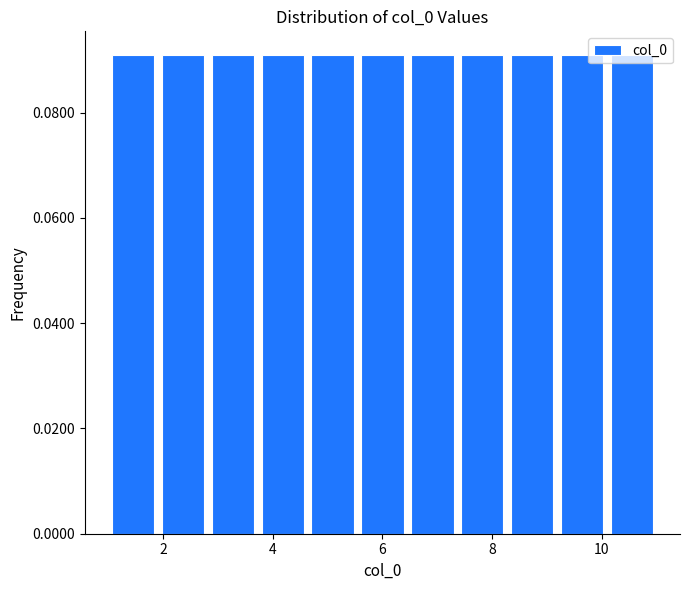

Reading left to right, list every bar in this chart as the range it spans on the x-axis followed by its height. Neither the bar edges nor the heights are printed on the chart, so give them approximately, as read against the axes.

1.0 to 2.0: 0.09
2.0 to 2.8: 0.09
2.8 to 3.8: 0.09
3.8 to 4.6: 0.09
4.6 to 5.6: 0.09
5.6 to 6.4: 0.09
6.4 to 7.4: 0.09
7.4 to 8.2: 0.09
8.2 to 9.2: 0.09
9.2 to 10.0: 0.09
10.0 to 11.0: 0.09